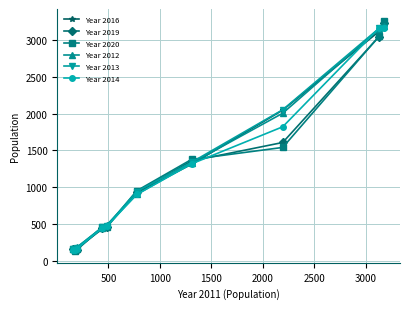

What is the greatest value displayed?

3262